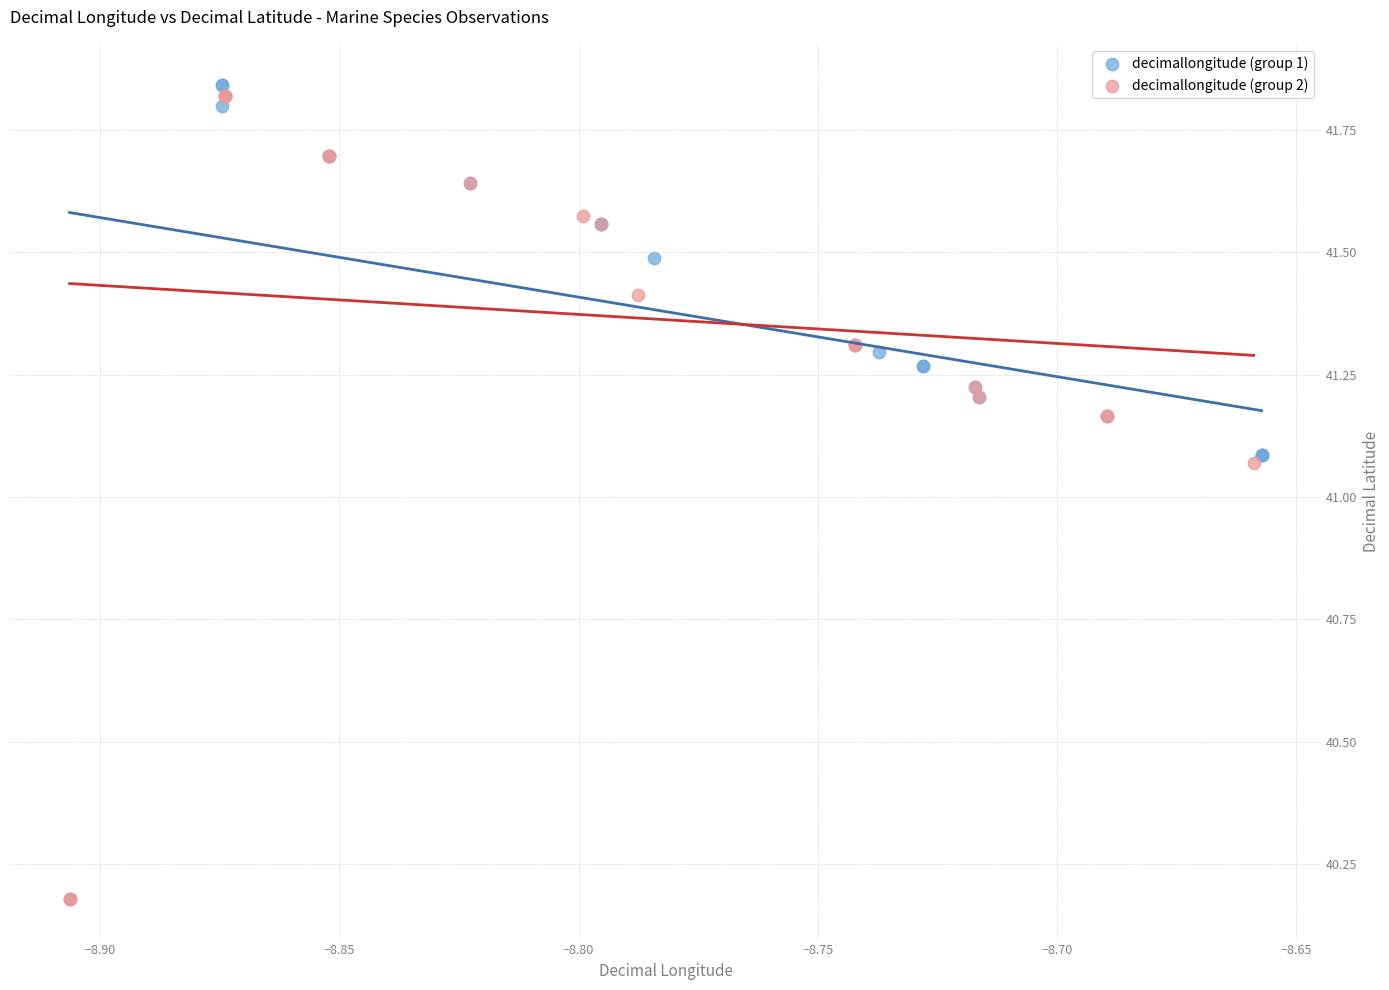

What are all the series names shown in the legend?

decimallongitude (group 1), decimallongitude (group 2)